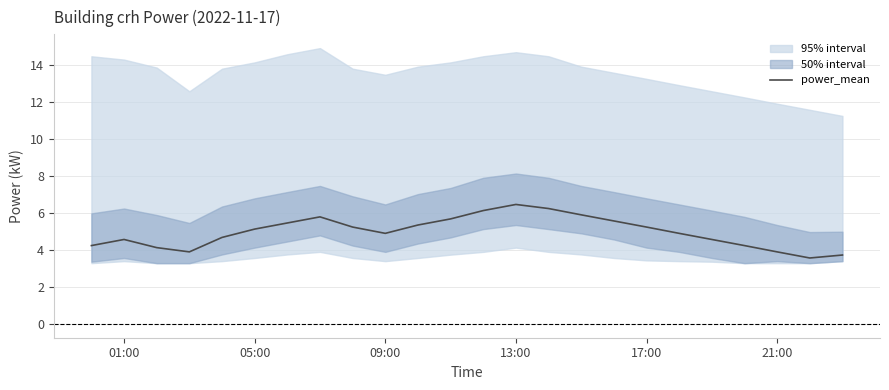

True or false: power_mean has a value of 9.6 at 13:00.

False